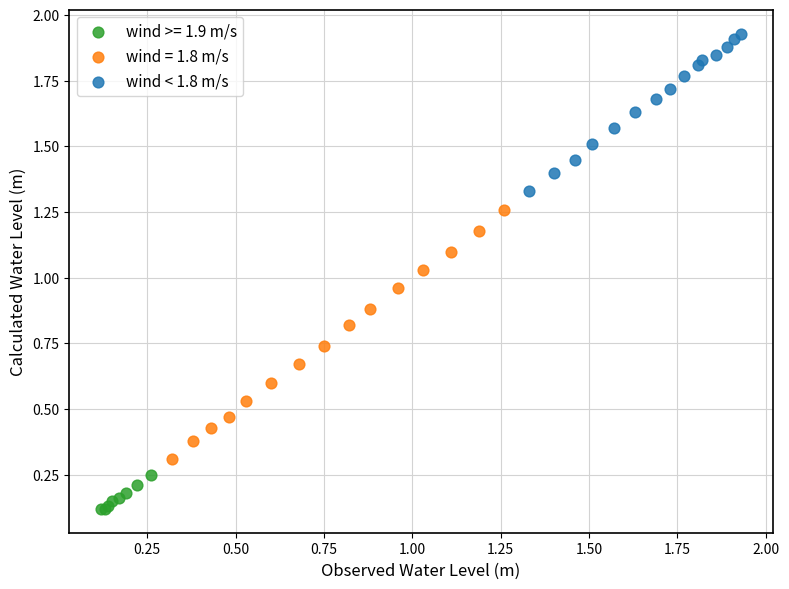

Which series contains the lowest Y value?

wind >= 1.9 m/s